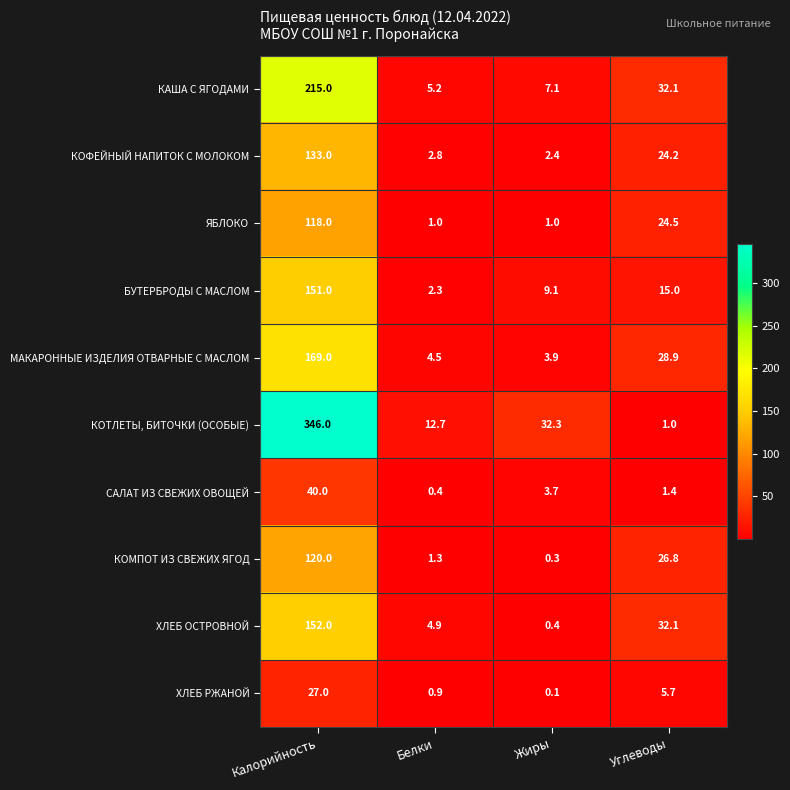

Which series has the largest total across all categories?

КОТЛЕТЫ, БИТОЧКИ (ОСОБЫЕ)